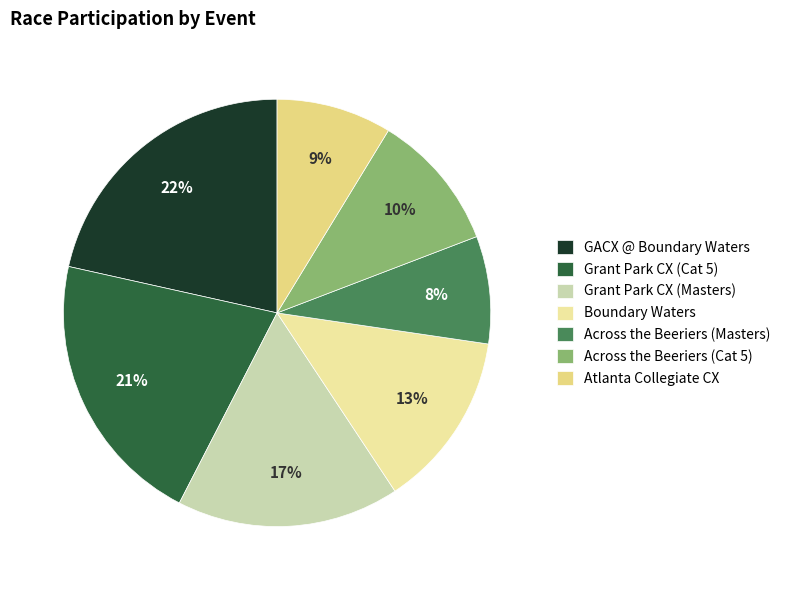

Does any single category account for the majority?

No